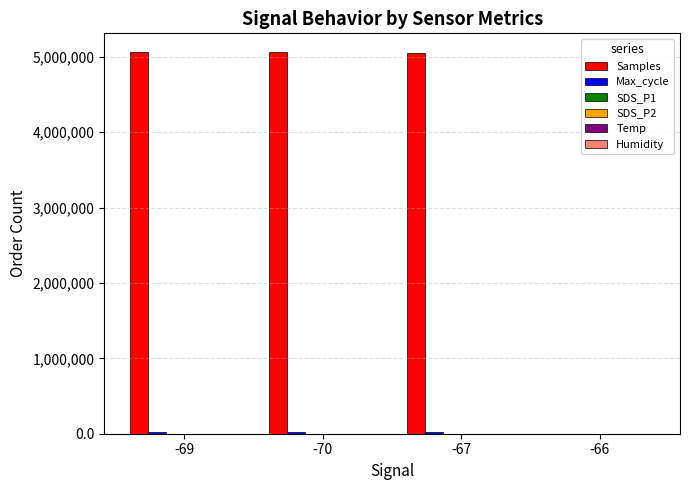

Does the chart contain stacked bars?

No